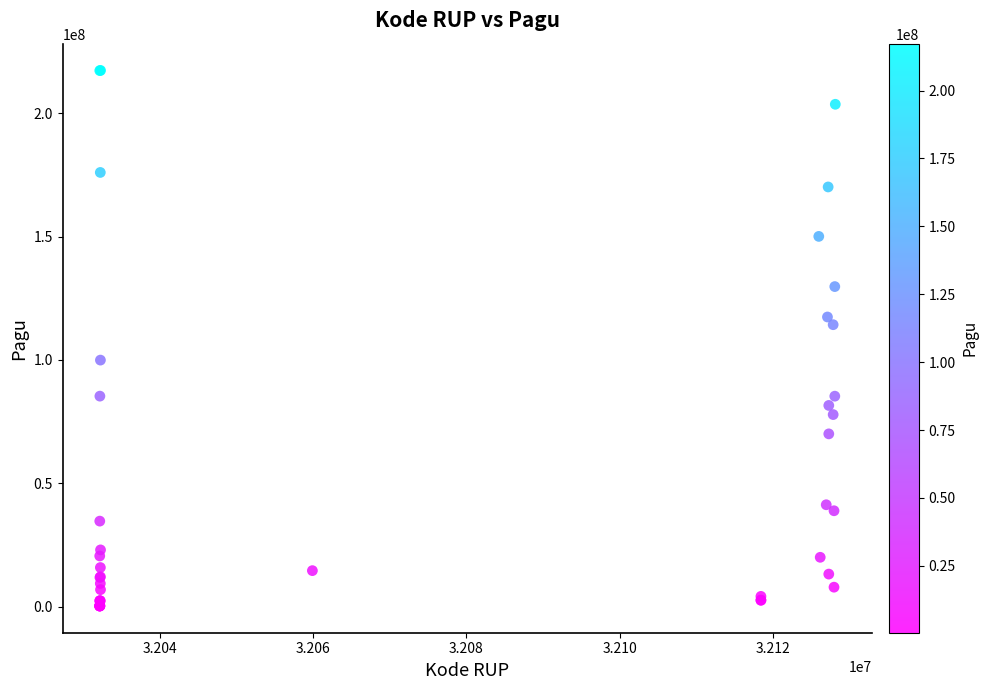

What Y value in the scatter plot is closest to 108830000?

114296000